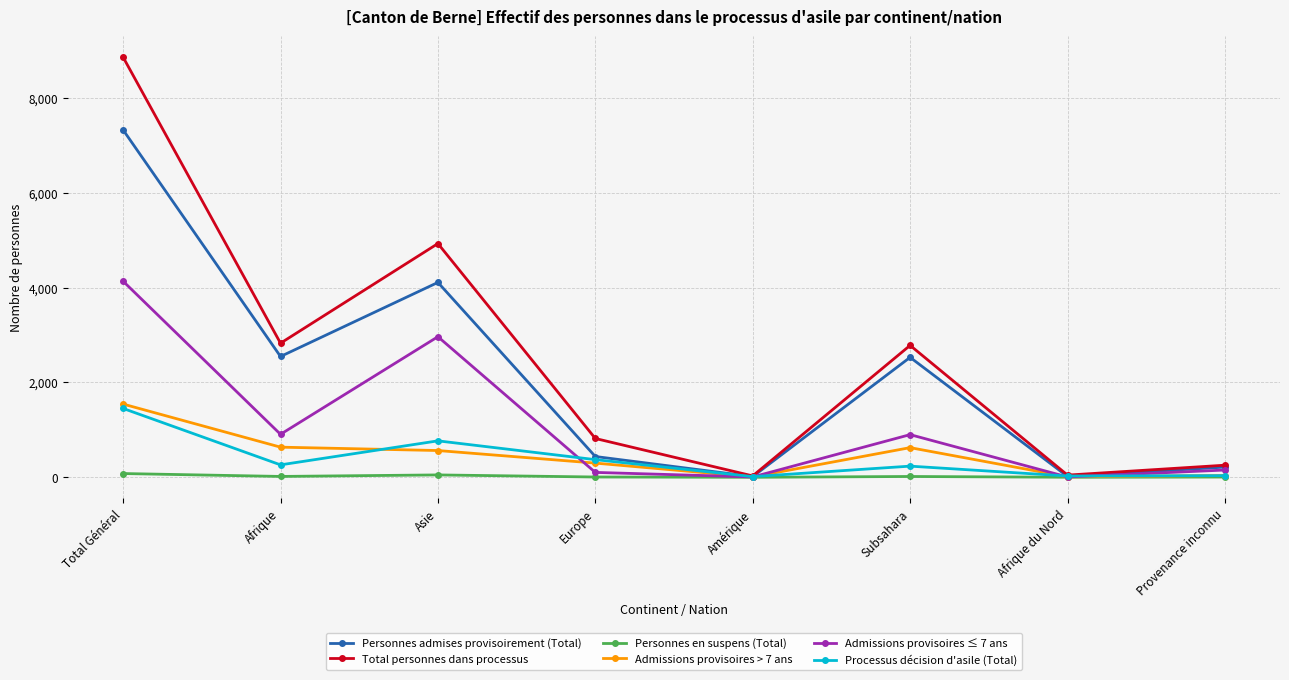

What is the label of the 1st point from the left?

Total Général